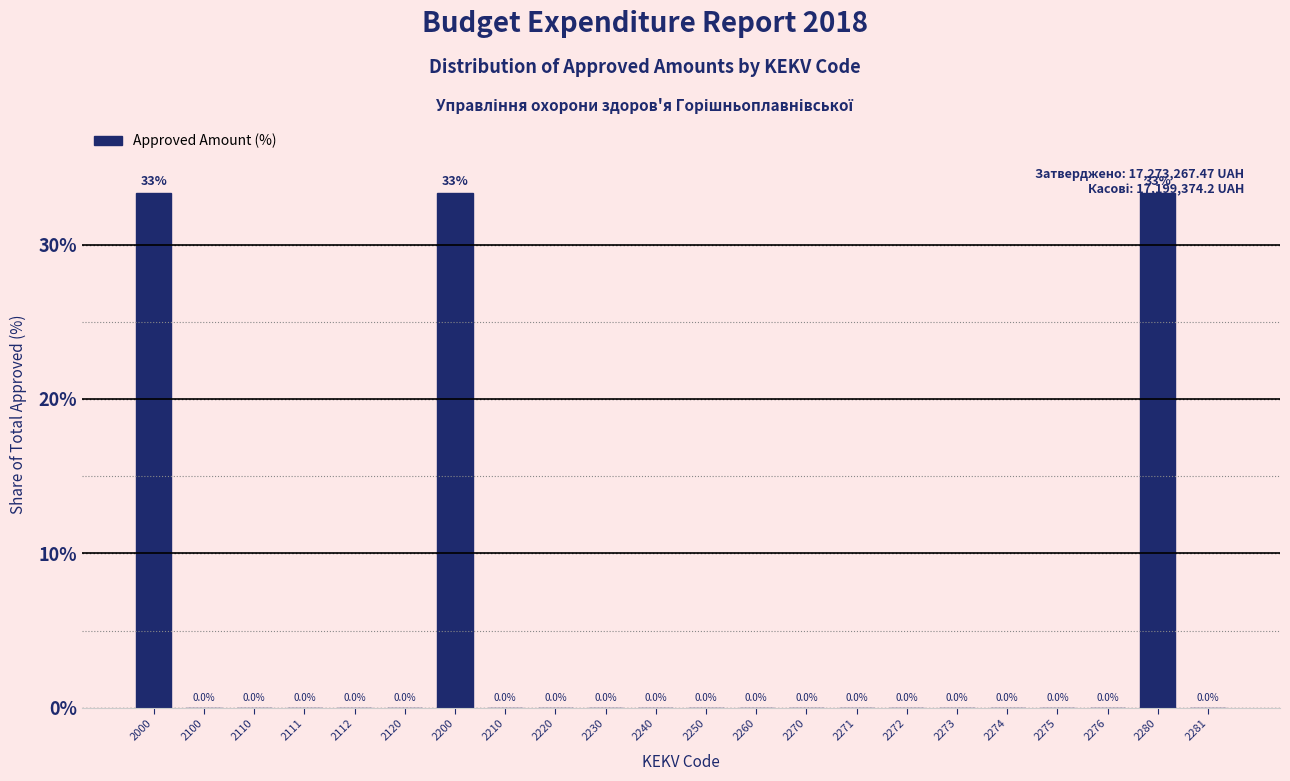

Is it true that the value at 2272 is -16.0?

False